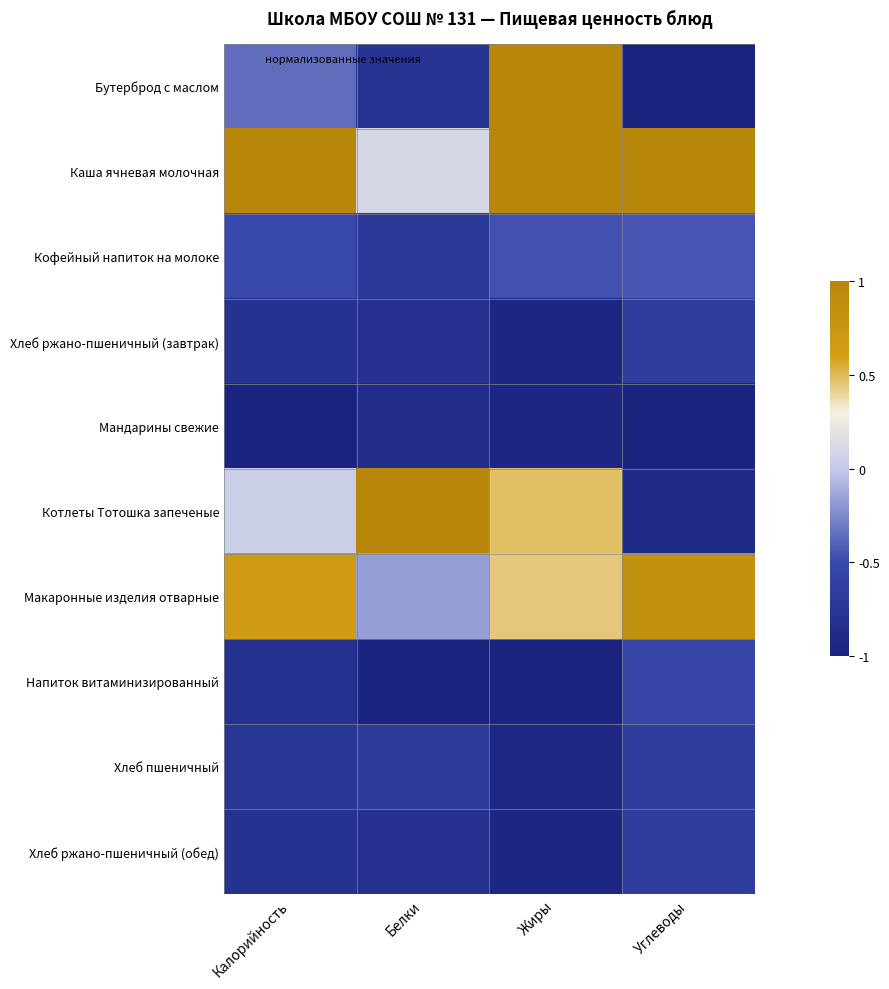

Which series has the largest total across all categories?

Каша ячневая молочная